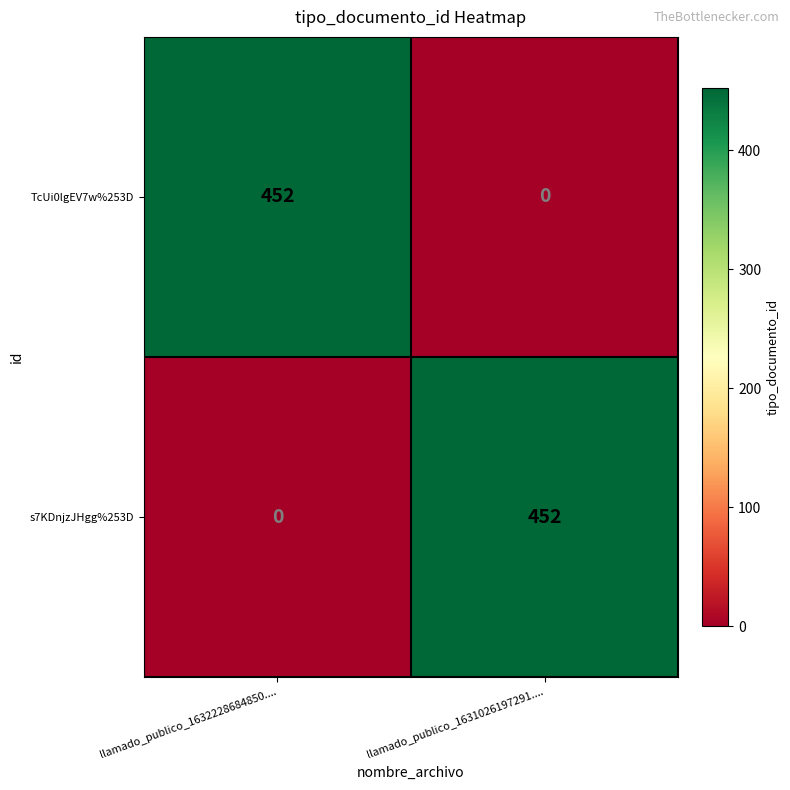

True or false: TcUi0lgEV7w%253D has a value of 0 at llamado_publico_1631026197291.....

True